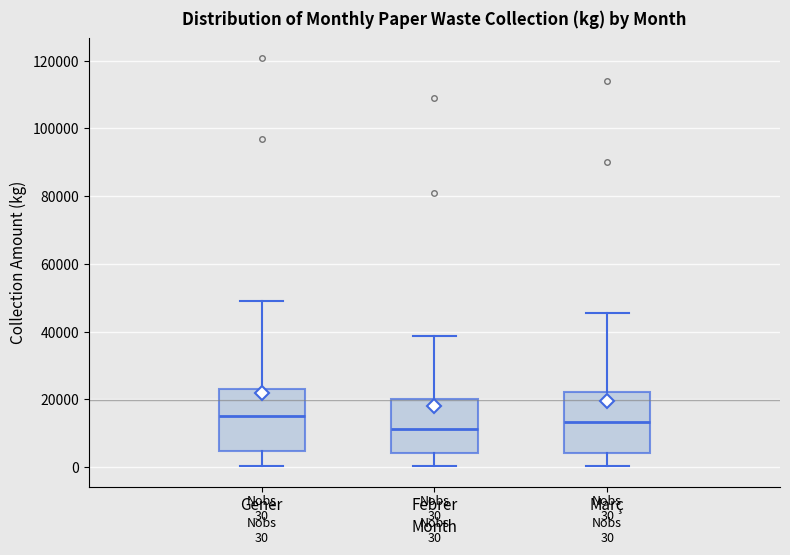

Which box has the lowest median line?

Febrer